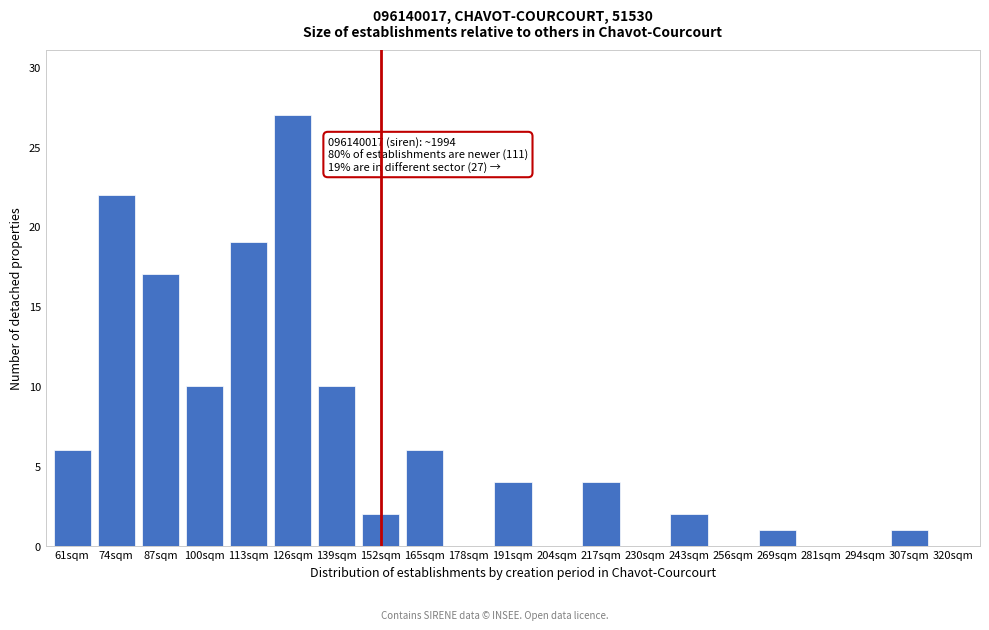

Reading left to right, transcribe all the data shown in this chart.

61sqm=6	74sqm=22	87sqm=17	100sqm=10	113sqm=19	126sqm=27	139sqm=10	152sqm=2	165sqm=6	178sqm=0	191sqm=4	204sqm=0	217sqm=4	230sqm=0	243sqm=2	256sqm=0	269sqm=1	281sqm=0	294sqm=0	307sqm=1	320sqm=0